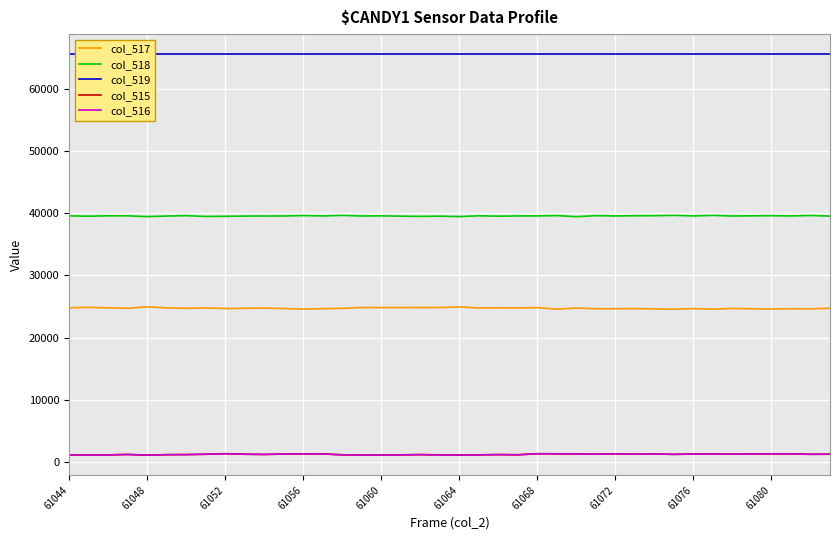

True or false: col_517 and col_515 cross at least once.

False